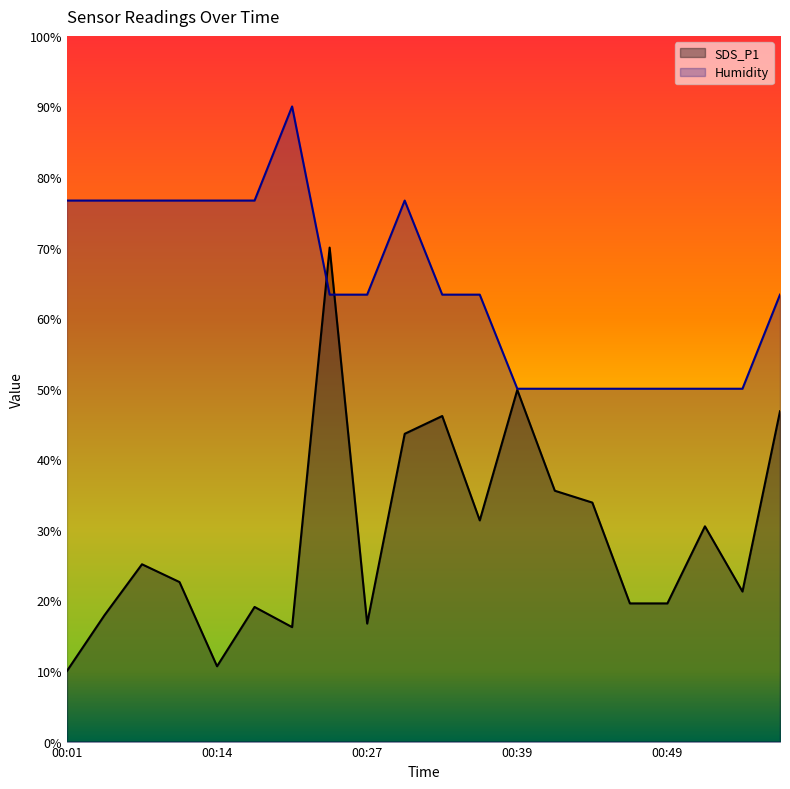

Where do SDS_P1 and Humidity first cross each other?

00:22 and 00:24